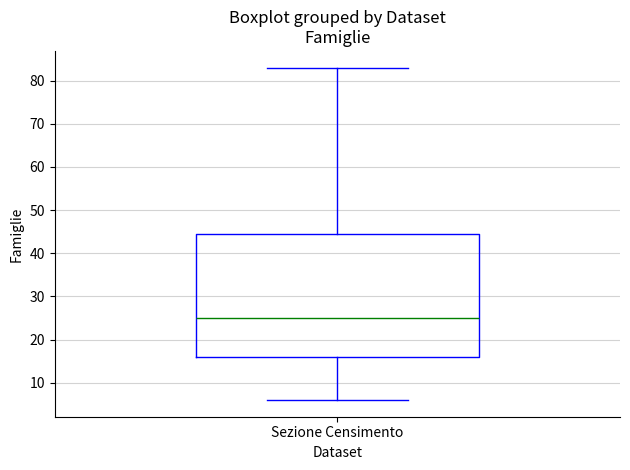

Transcribe this box plot: give where the median line is, the range the box spans, and where the two whiskers end, as read against the y-axis. The values are not printed on the chart, so give them approximately, as read against the axis.

median 25, box 16 to 45, whiskers 6 to 83